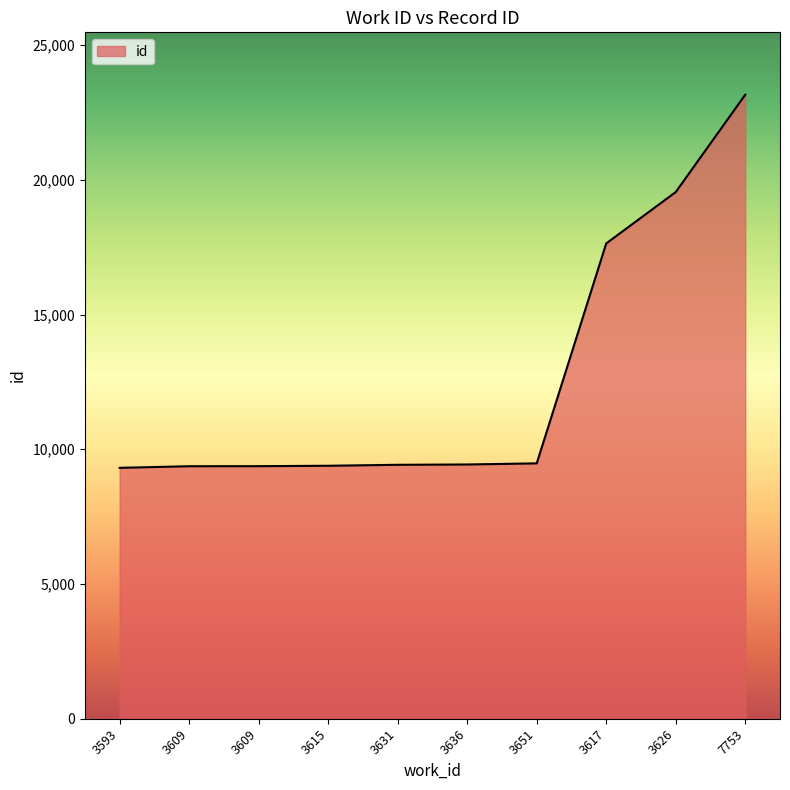

Does the chart display data point markers on the line(s)?

No